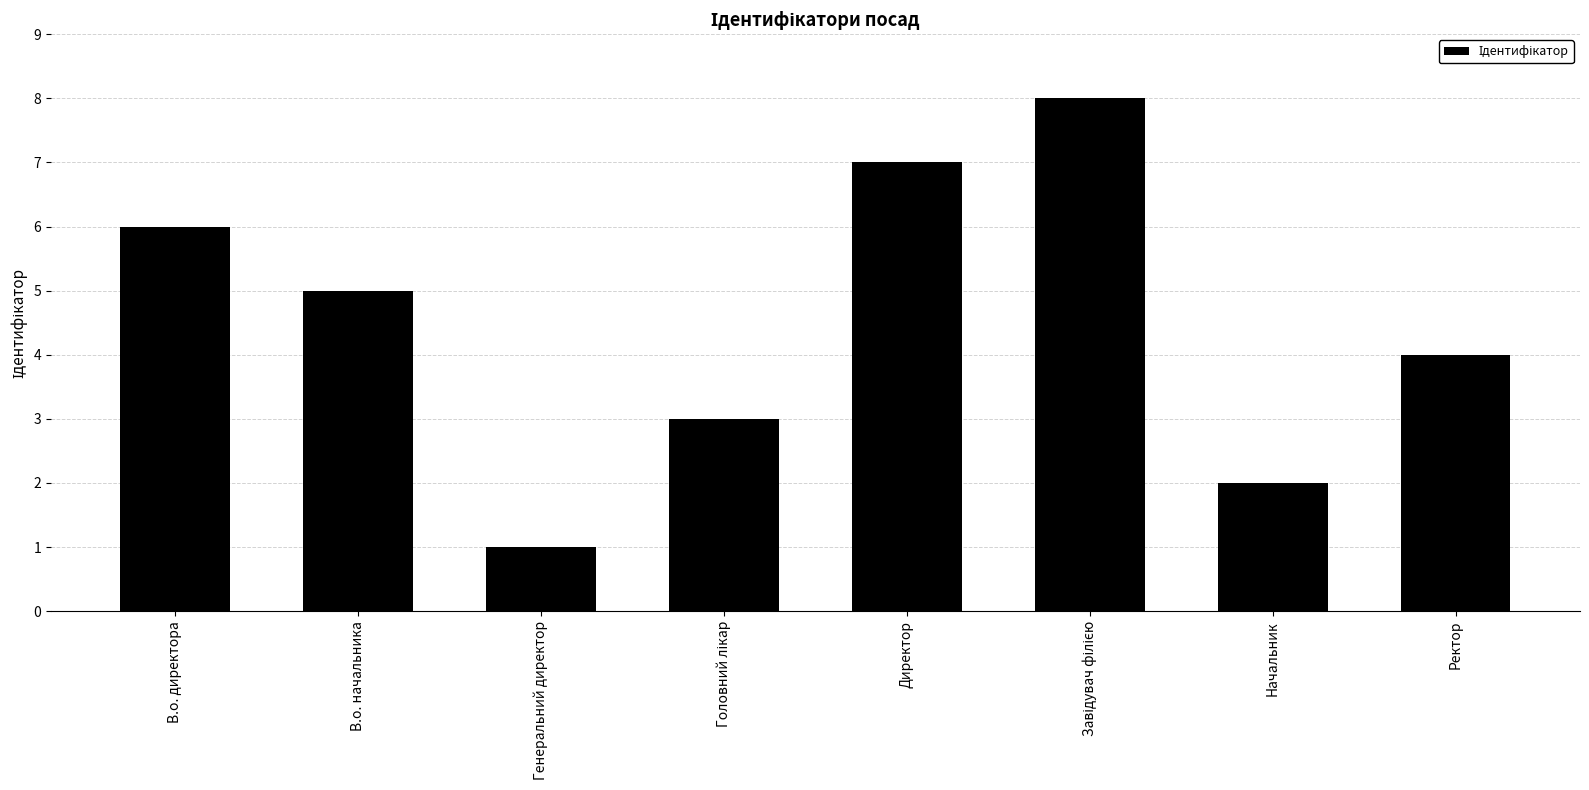

At which category does the chart reach its minimum across all series?

Генеральний директор